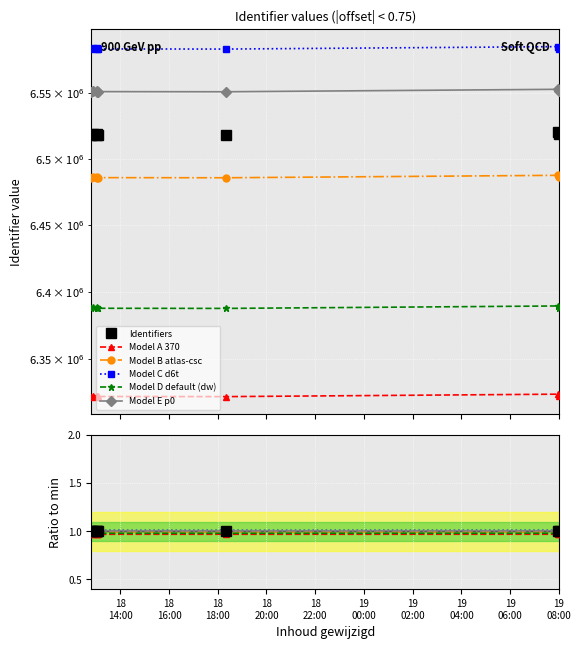

What are all the series names shown in the legend?

Identifiers, Model A 370, Model B atlas-csc, Model C d6t, Model D default (dw), Model E p0